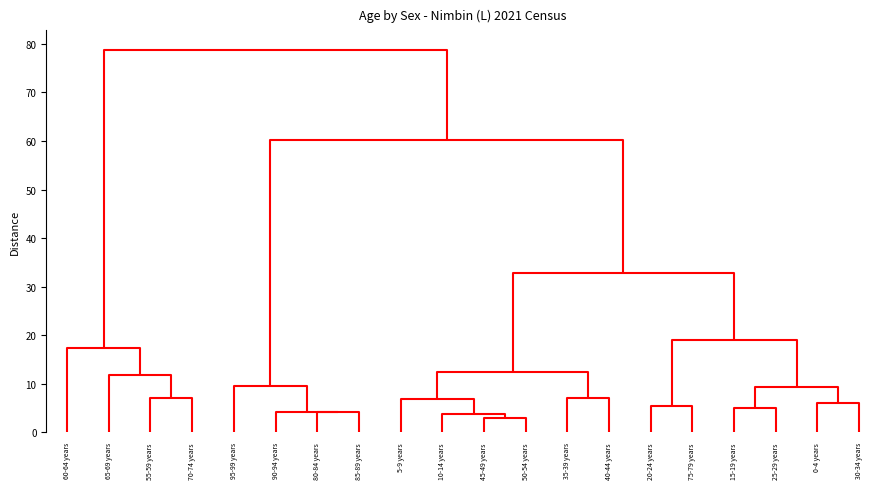

What is the difference between the maximum and minimum values in the 70-74 years series?

24